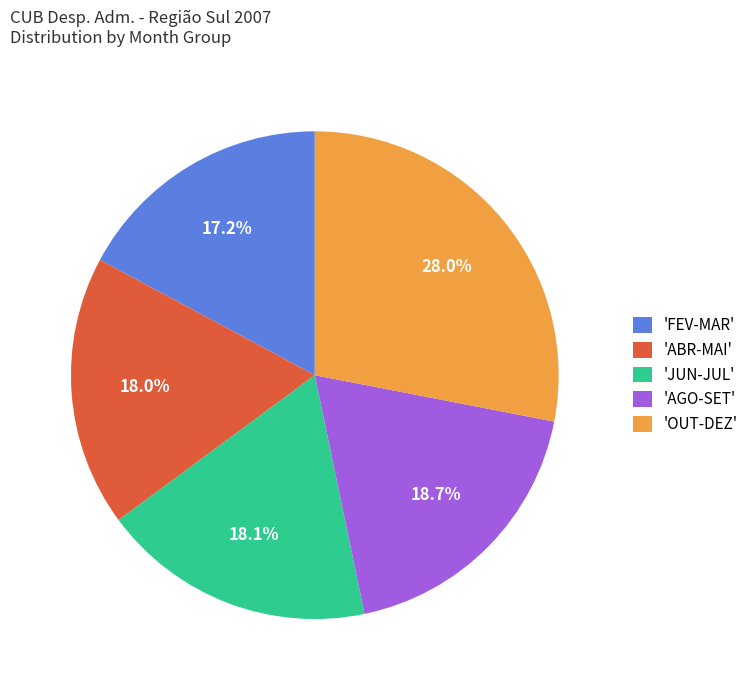

Approximately how many times larger is the value at 'ABR-MAI' compared to 'JUN-JUL'?

1.0